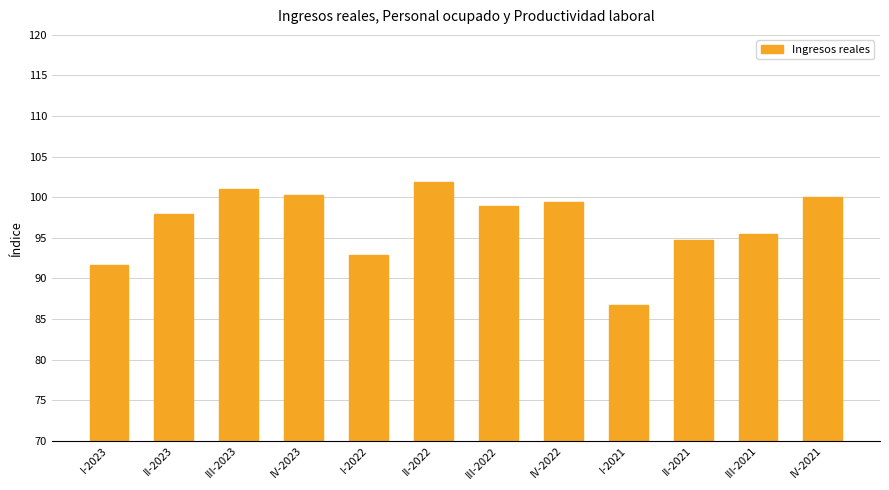

Approximately how many times larger is the value at I-2022 compared to IV-2022?

0.9